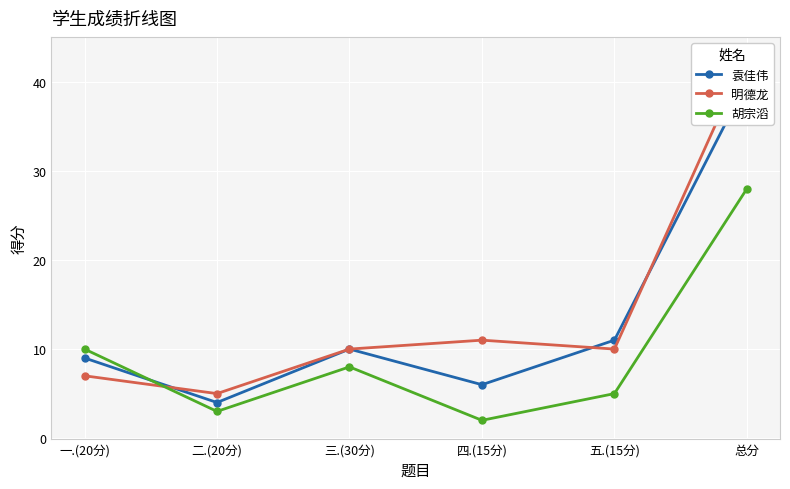

Which series ends up on top after the final intersection of 胡宗滔 and 明德龙?

明德龙